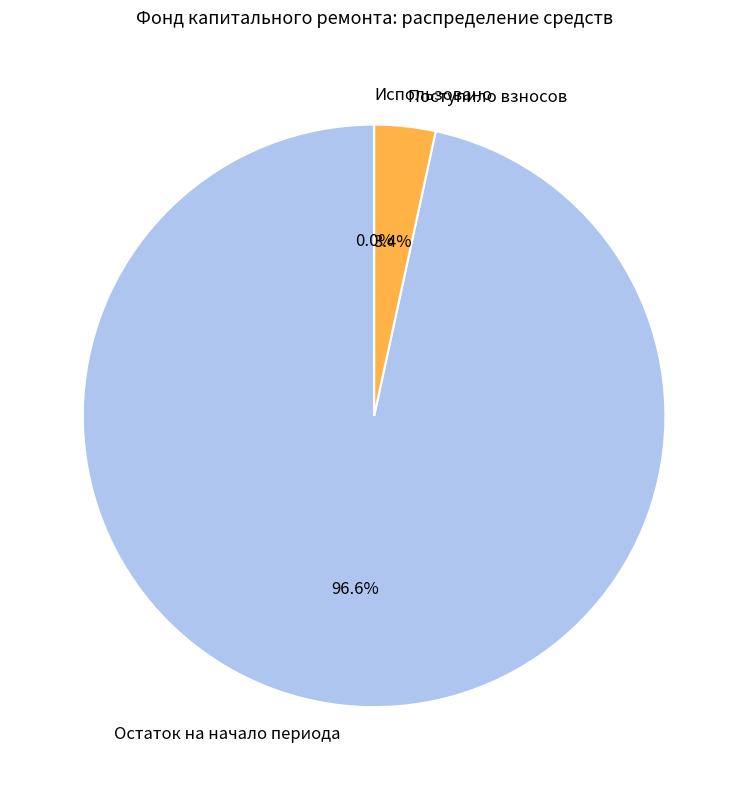

Is there any slice that represents more than half of the pie?

Yes